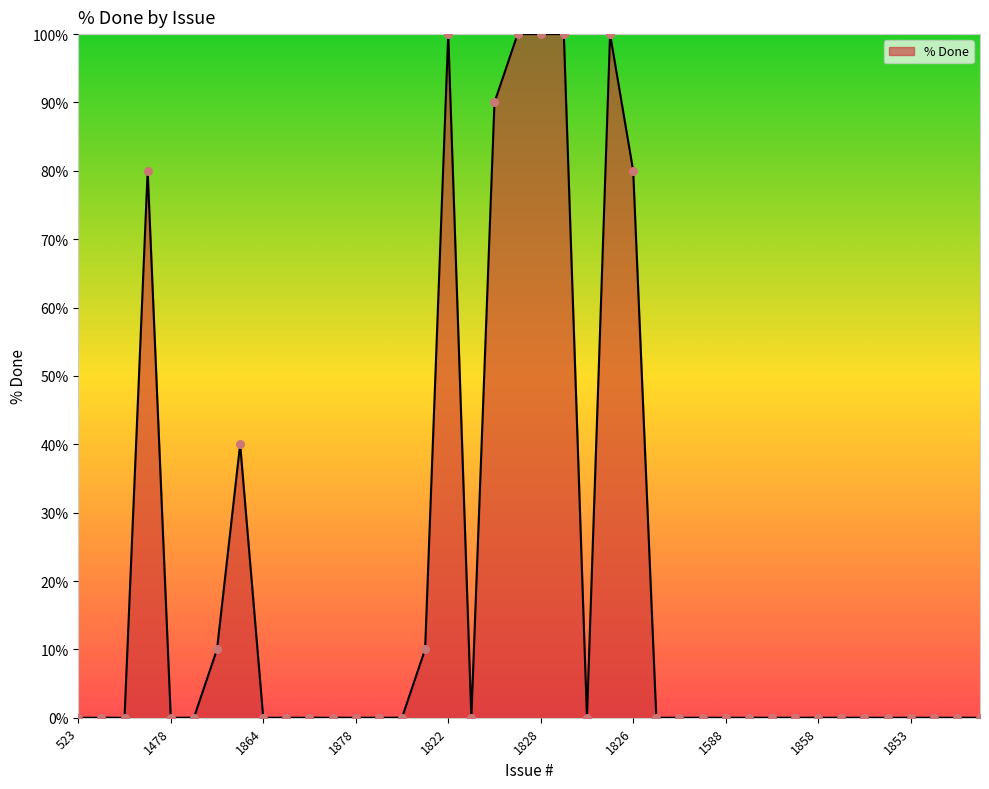

What is the difference between the maximum and minimum values?

100